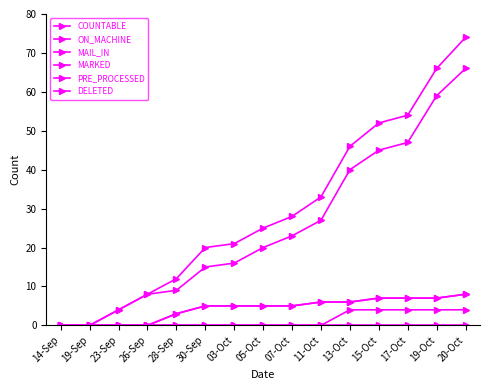

Is this an area chart (filled region under the line)?

No